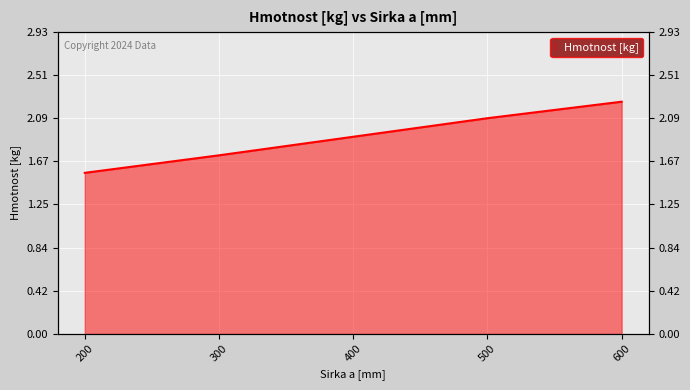

True or false: the data shows 1.6 at 200.

True